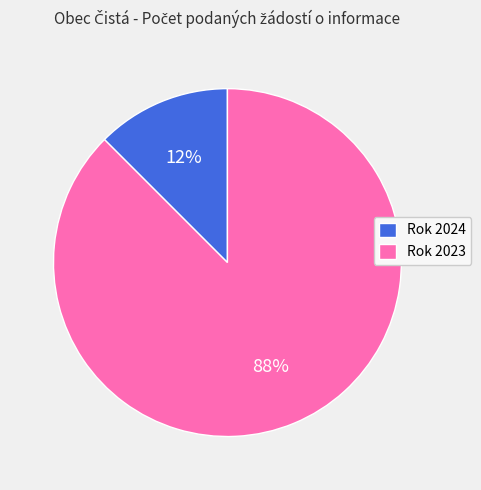

Is there any slice that represents more than half of the pie?

Yes